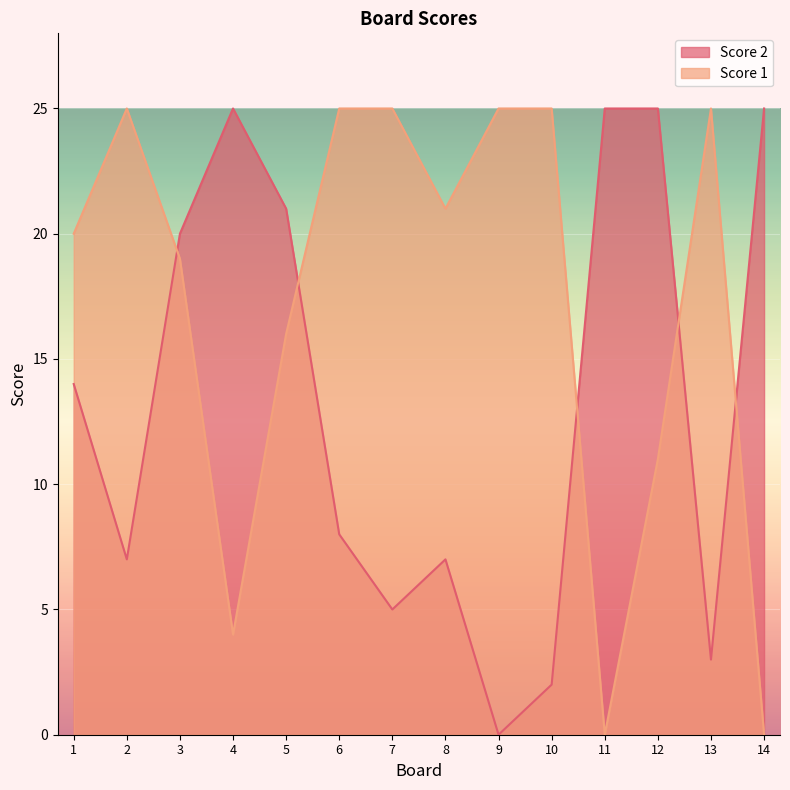

What is the spread (max minus min) of values at 2?

18